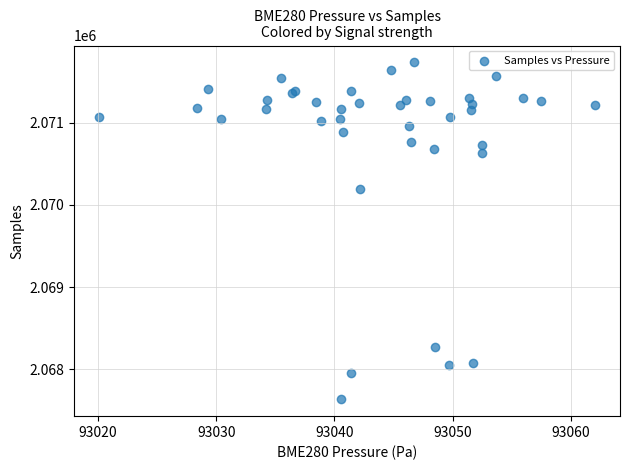

What Y value in the scatter plot is closest to 2069684?

2070189